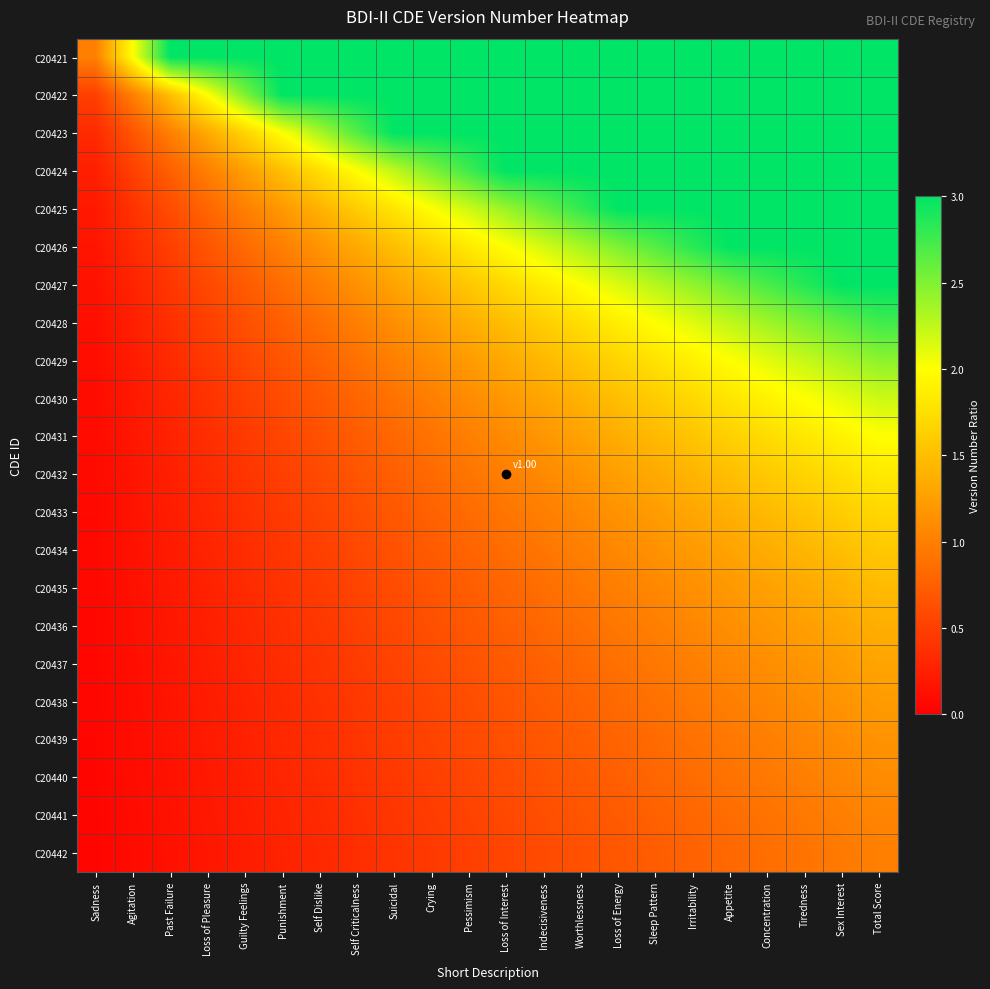

Reading right to left, what are all the values shown in this chart?

C20421: Total Score=3.0	Sex Interest=3.0	Tiredness=3.0	Concentration=3.0	Appetite=3.0	Irritability=3.0	Sleep Pattern=3.0	Loss of Energy=3.0	Worthlessness=3.0	Indecisiveness=3.0	Loss of Interest=3.0	Pessimism=3.0	Crying=3.0	Suicidal=3.0	Self Criticalness=3.0	Self Dislike=3.0	Punishment=3.0	Guilty Feelings=3.0	Loss of Pleasure=3.0	Past Failure=3.0	Agitation=2.0	Sadness=1.0
C20422: Total Score=3.0	Sex Interest=3.0	Tiredness=3.0	Concentration=3.0	Appetite=3.0	Irritability=3.0	Sleep Pattern=3.0	Loss of Energy=3.0	Worthlessness=3.0	Indecisiveness=3.0	Loss of Interest=3.0	Pessimism=3.0	Crying=3.0	Suicidal=3.0	Self Criticalness=3.0	Self Dislike=3.0	Punishment=3.0	Guilty Feelings=2.5	Loss of Pleasure=2.0	Past Failure=1.5	Agitation=1.0	Sadness=0.5
C20423: Total Score=3.0	Sex Interest=3.0	Tiredness=3.0	Concentration=3.0	Appetite=3.0	Irritability=3.0	Sleep Pattern=3.0	Loss of Energy=3.0	Worthlessness=3.0	Indecisiveness=3.0	Loss of Interest=3.0	Pessimism=3.0	Crying=3.0	Suicidal=3.0	Self Criticalness=2.7	Self Dislike=2.3	Punishment=2.0	Guilty Feelings=1.7	Loss of Pleasure=1.3	Past Failure=1.0	Agitation=0.7	Sadness=0.3
C20424: Total Score=3.0	Sex Interest=3.0	Tiredness=3.0	Concentration=3.0	Appetite=3.0	Irritability=3.0	Sleep Pattern=3.0	Loss of Energy=3.0	Worthlessness=3.0	Indecisiveness=3.0	Loss of Interest=3.0	Pessimism=2.8	Crying=2.5	Suicidal=2.2	Self Criticalness=2.0	Self Dislike=1.8	Punishment=1.5	Guilty Feelings=1.2	Loss of Pleasure=1.0	Past Failure=0.8	Agitation=0.5	Sadness=0.2
C20425: Total Score=3.0	Sex Interest=3.0	Tiredness=3.0	Concentration=3.0	Appetite=3.0	Irritability=3.0	Sleep Pattern=3.0	Loss of Energy=3.0	Worthlessness=2.8	Indecisiveness=2.6	Loss of Interest=2.4	Pessimism=2.2	Crying=2.0	Suicidal=1.8	Self Criticalness=1.6	Self Dislike=1.4	Punishment=1.2	Guilty Feelings=1.0	Loss of Pleasure=0.8	Past Failure=0.6	Agitation=0.4	Sadness=0.2
C20426: Total Score=3.0	Sex Interest=3.0	Tiredness=3.0	Concentration=3.0	Appetite=3.0	Irritability=2.8	Sleep Pattern=2.7	Loss of Energy=2.5	Worthlessness=2.3	Indecisiveness=2.2	Loss of Interest=2.0	Pessimism=1.8	Crying=1.7	Suicidal=1.5	Self Criticalness=1.3	Self Dislike=1.2	Punishment=1.0	Guilty Feelings=0.8	Loss of Pleasure=0.7	Past Failure=0.5	Agitation=0.3	Sadness=0.2
C20427: Total Score=3.0	Sex Interest=3.0	Tiredness=2.9	Concentration=2.7	Appetite=2.6	Irritability=2.4	Sleep Pattern=2.3	Loss of Energy=2.1	Worthlessness=2.0	Indecisiveness=1.9	Loss of Interest=1.7	Pessimism=1.6	Crying=1.4	Suicidal=1.3	Self Criticalness=1.1	Self Dislike=1.0	Punishment=0.9	Guilty Feelings=0.7	Loss of Pleasure=0.6	Past Failure=0.4	Agitation=0.3	Sadness=0.1
C20428: Total Score=2.8	Sex Interest=2.6	Tiredness=2.5	Concentration=2.4	Appetite=2.2	Irritability=2.1	Sleep Pattern=2.0	Loss of Energy=1.9	Worthlessness=1.8	Indecisiveness=1.6	Loss of Interest=1.5	Pessimism=1.4	Crying=1.2	Suicidal=1.1	Self Criticalness=1.0	Self Dislike=0.9	Punishment=0.8	Guilty Feelings=0.6	Loss of Pleasure=0.5	Past Failure=0.4	Agitation=0.2	Sadness=0.1
C20429: Total Score=2.4	Sex Interest=2.3	Tiredness=2.2	Concentration=2.1	Appetite=2.0	Irritability=1.9	Sleep Pattern=1.8	Loss of Energy=1.7	Worthlessness=1.6	Indecisiveness=1.4	Loss of Interest=1.3	Pessimism=1.2	Crying=1.1	Suicidal=1.0	Self Criticalness=0.9	Self Dislike=0.8	Punishment=0.7	Guilty Feelings=0.6	Loss of Pleasure=0.4	Past Failure=0.3	Agitation=0.2	Sadness=0.1
C20430: Total Score=2.2	Sex Interest=2.1	Tiredness=2.0	Concentration=1.9	Appetite=1.8	Irritability=1.7	Sleep Pattern=1.6	Loss of Energy=1.5	Worthlessness=1.4	Indecisiveness=1.3	Loss of Interest=1.2	Pessimism=1.1	Crying=1.0	Suicidal=0.9	Self Criticalness=0.8	Self Dislike=0.7	Punishment=0.6	Guilty Feelings=0.5	Loss of Pleasure=0.4	Past Failure=0.3	Agitation=0.2	Sadness=0.1
C20431: Total Score=2.0	Sex Interest=1.9	Tiredness=1.8	Concentration=1.7	Appetite=1.6	Irritability=1.5	Sleep Pattern=1.5	Loss of Energy=1.4	Worthlessness=1.3	Indecisiveness=1.2	Loss of Interest=1.1	Pessimism=1.0	Crying=0.9	Suicidal=0.8	Self Criticalness=0.7	Self Dislike=0.6	Punishment=0.5	Guilty Feelings=0.5	Loss of Pleasure=0.4	Past Failure=0.3	Agitation=0.2	Sadness=0.1
C20432: Total Score=1.8	Sex Interest=1.8	Tiredness=1.7	Concentration=1.6	Appetite=1.5	Irritability=1.4	Sleep Pattern=1.3	Loss of Energy=1.2	Worthlessness=1.2	Indecisiveness=1.1	Loss of Interest=1.0	Pessimism=0.9	Crying=0.8	Suicidal=0.8	Self Criticalness=0.7	Self Dislike=0.6	Punishment=0.5	Guilty Feelings=0.4	Loss of Pleasure=0.3	Past Failure=0.2	Agitation=0.2	Sadness=0.1
C20433: Total Score=1.7	Sex Interest=1.6	Tiredness=1.5	Concentration=1.5	Appetite=1.4	Irritability=1.3	Sleep Pattern=1.2	Loss of Energy=1.2	Worthlessness=1.1	Indecisiveness=1.0	Loss of Interest=0.9	Pessimism=0.8	Crying=0.8	Suicidal=0.7	Self Criticalness=0.6	Self Dislike=0.5	Punishment=0.5	Guilty Feelings=0.4	Loss of Pleasure=0.3	Past Failure=0.2	Agitation=0.2	Sadness=0.1
C20434: Total Score=1.6	Sex Interest=1.5	Tiredness=1.4	Concentration=1.4	Appetite=1.3	Irritability=1.2	Sleep Pattern=1.1	Loss of Energy=1.1	Worthlessness=1.0	Indecisiveness=0.9	Loss of Interest=0.9	Pessimism=0.8	Crying=0.7	Suicidal=0.6	Self Criticalness=0.6	Self Dislike=0.5	Punishment=0.4	Guilty Feelings=0.4	Loss of Pleasure=0.3	Past Failure=0.2	Agitation=0.1	Sadness=0.1
C20435: Total Score=1.5	Sex Interest=1.4	Tiredness=1.3	Concentration=1.3	Appetite=1.2	Irritability=1.1	Sleep Pattern=1.1	Loss of Energy=1.0	Worthlessness=0.9	Indecisiveness=0.9	Loss of Interest=0.8	Pessimism=0.7	Crying=0.7	Suicidal=0.6	Self Criticalness=0.5	Self Dislike=0.5	Punishment=0.4	Guilty Feelings=0.3	Loss of Pleasure=0.3	Past Failure=0.2	Agitation=0.1	Sadness=0.1
C20436: Total Score=1.4	Sex Interest=1.3	Tiredness=1.2	Concentration=1.2	Appetite=1.1	Irritability=1.1	Sleep Pattern=1.0	Loss of Energy=0.9	Worthlessness=0.9	Indecisiveness=0.8	Loss of Interest=0.8	Pessimism=0.7	Crying=0.6	Suicidal=0.6	Self Criticalness=0.5	Self Dislike=0.4	Punishment=0.4	Guilty Feelings=0.3	Loss of Pleasure=0.2	Past Failure=0.2	Agitation=0.1	Sadness=0.1
C20437: Total Score=1.3	Sex Interest=1.2	Tiredness=1.2	Concentration=1.1	Appetite=1.1	Irritability=1.0	Sleep Pattern=0.9	Loss of Energy=0.9	Worthlessness=0.8	Indecisiveness=0.8	Loss of Interest=0.7	Pessimism=0.6	Crying=0.6	Suicidal=0.5	Self Criticalness=0.5	Self Dislike=0.4	Punishment=0.4	Guilty Feelings=0.3	Loss of Pleasure=0.2	Past Failure=0.2	Agitation=0.1	Sadness=0.1
C20438: Total Score=1.2	Sex Interest=1.2	Tiredness=1.1	Concentration=1.1	Appetite=1.0	Irritability=0.9	Sleep Pattern=0.9	Loss of Energy=0.8	Worthlessness=0.8	Indecisiveness=0.7	Loss of Interest=0.7	Pessimism=0.6	Crying=0.6	Suicidal=0.5	Self Criticalness=0.4	Self Dislike=0.4	Punishment=0.3	Guilty Feelings=0.3	Loss of Pleasure=0.2	Past Failure=0.2	Agitation=0.1	Sadness=0.1
C20439: Total Score=1.2	Sex Interest=1.1	Tiredness=1.1	Concentration=1.0	Appetite=0.9	Irritability=0.9	Sleep Pattern=0.8	Loss of Energy=0.8	Worthlessness=0.7	Indecisiveness=0.7	Loss of Interest=0.6	Pessimism=0.6	Crying=0.5	Suicidal=0.5	Self Criticalness=0.4	Self Dislike=0.4	Punishment=0.3	Guilty Feelings=0.3	Loss of Pleasure=0.2	Past Failure=0.2	Agitation=0.1	Sadness=0.1
C20440: Total Score=1.1	Sex Interest=1.1	Tiredness=1.0	Concentration=0.9	Appetite=0.9	Irritability=0.8	Sleep Pattern=0.8	Loss of Energy=0.8	Worthlessness=0.7	Indecisiveness=0.7	Loss of Interest=0.6	Pessimism=0.6	Crying=0.5	Suicidal=0.5	Self Criticalness=0.4	Self Dislike=0.3	Punishment=0.3	Guilty Feelings=0.2	Loss of Pleasure=0.2	Past Failure=0.1	Agitation=0.1	Sadness=0.1
C20441: Total Score=1.0	Sex Interest=1.0	Tiredness=1.0	Concentration=0.9	Appetite=0.9	Irritability=0.8	Sleep Pattern=0.8	Loss of Energy=0.7	Worthlessness=0.7	Indecisiveness=0.6	Loss of Interest=0.6	Pessimism=0.5	Crying=0.5	Suicidal=0.4	Self Criticalness=0.4	Self Dislike=0.3	Punishment=0.3	Guilty Feelings=0.2	Loss of Pleasure=0.2	Past Failure=0.1	Agitation=0.1	Sadness=0.0
C20442: Total Score=1.0	Sex Interest=1.0	Tiredness=0.9	Concentration=0.9	Appetite=0.8	Irritability=0.8	Sleep Pattern=0.7	Loss of Energy=0.7	Worthlessness=0.6	Indecisiveness=0.6	Loss of Interest=0.5	Pessimism=0.5	Crying=0.5	Suicidal=0.4	Self Criticalness=0.4	Self Dislike=0.3	Punishment=0.3	Guilty Feelings=0.2	Loss of Pleasure=0.2	Past Failure=0.1	Agitation=0.1	Sadness=0.0